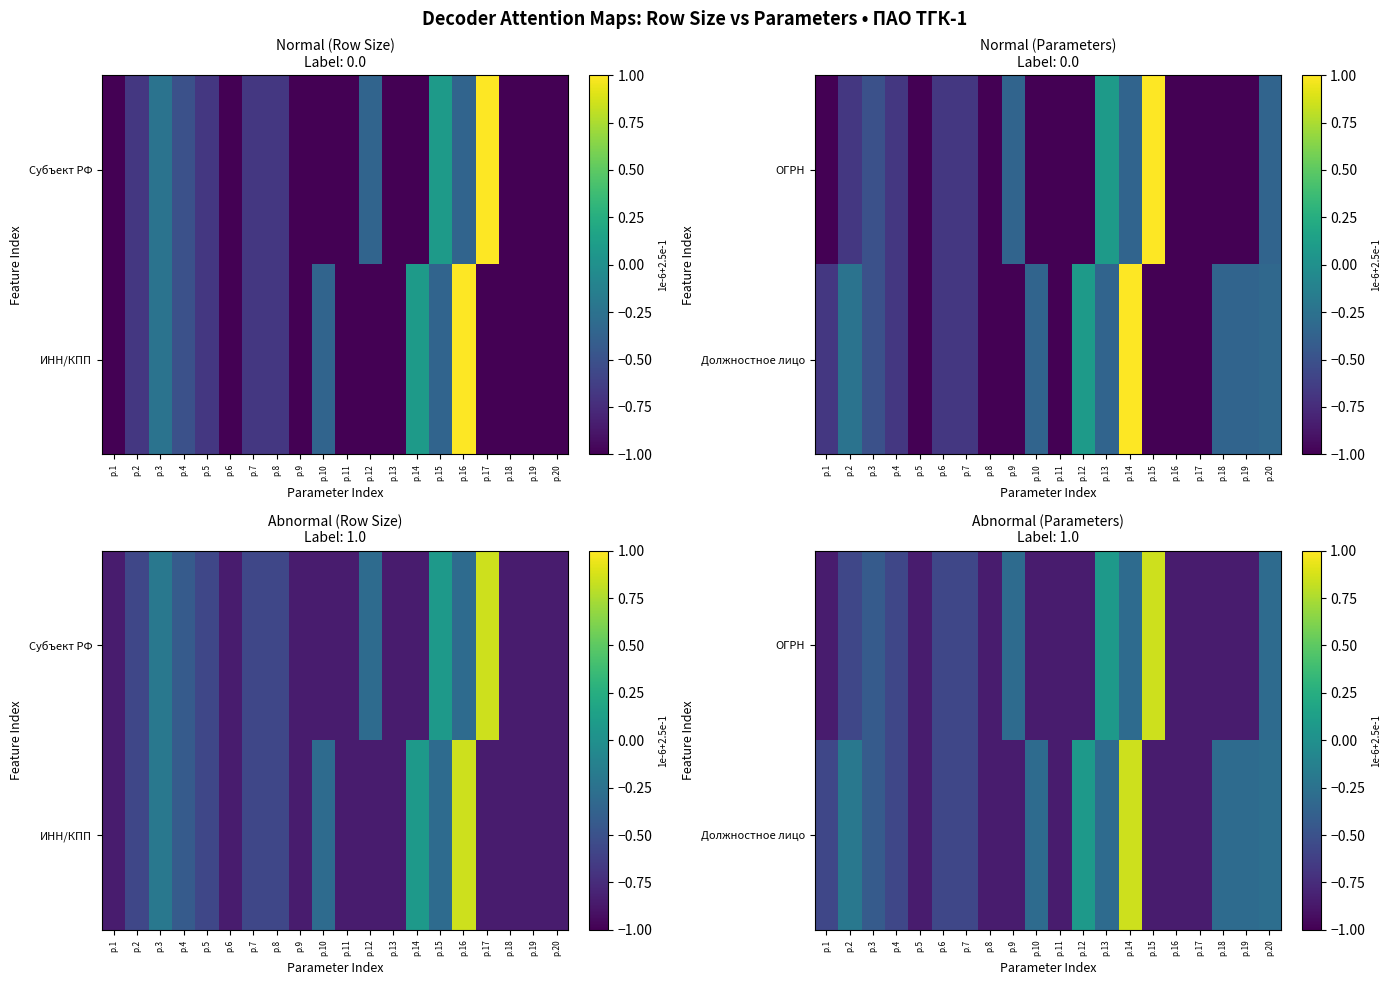

List the series in order of their overall mean, highest first.

Должностное лицо, ОГРН